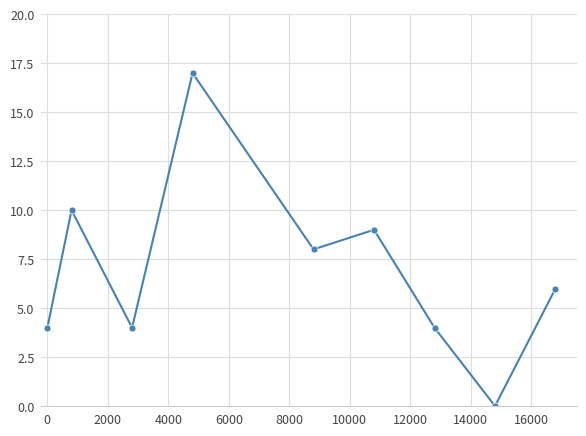

What is the maximum value shown in the chart?

17